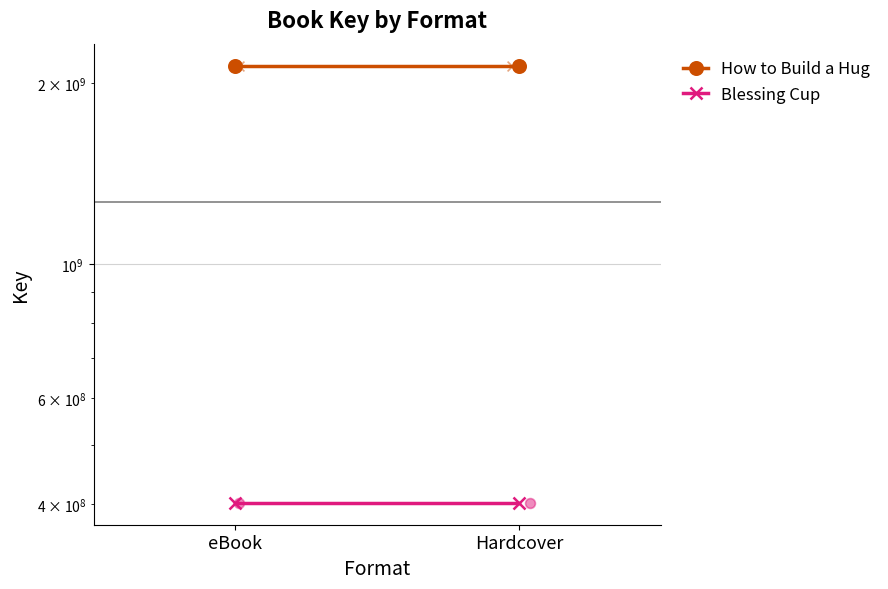

What are all the series names shown in the legend?

How to Build a Hug, Blessing Cup